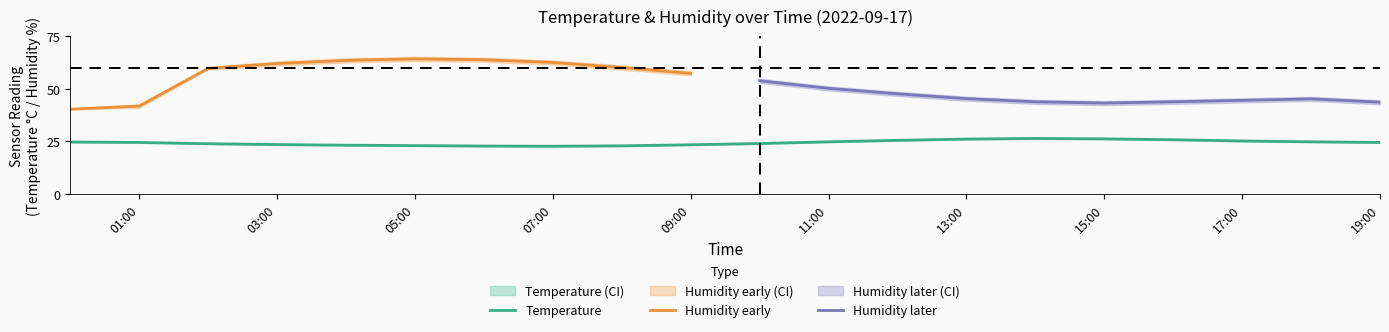

What is the sum of the humidity_mid values at 08:00 and 17:00?

104.6